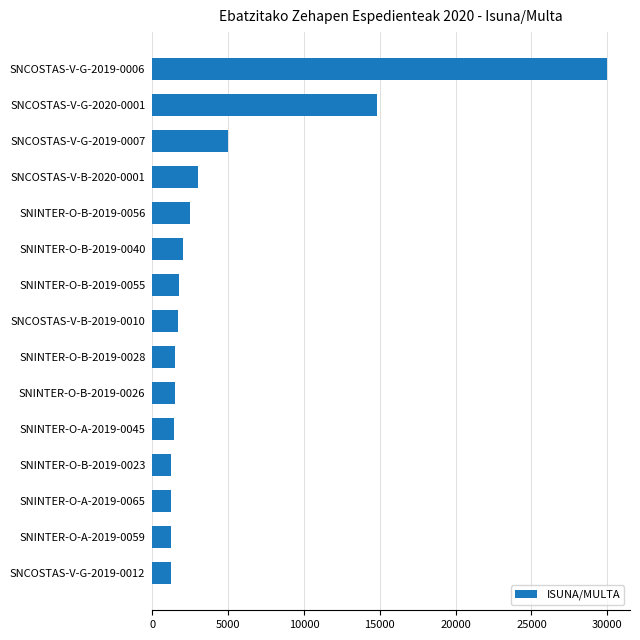

What is the ratio of the value at SNCOSTAS-V-B-2020-0001 to the value at SNINTER-O-B-2019-0056?

1.2